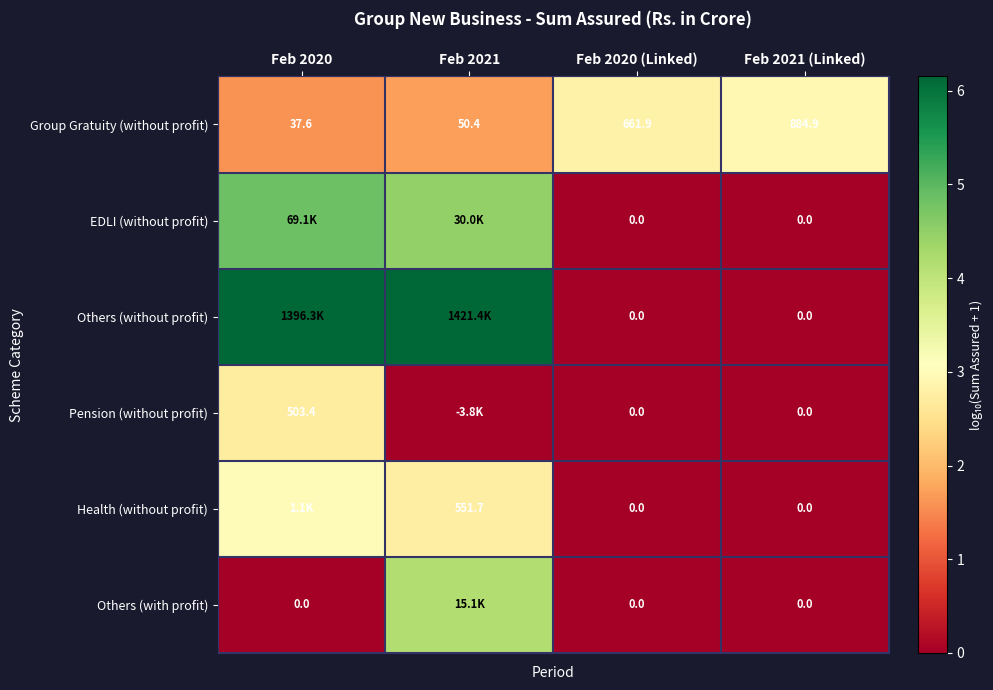

List the labels in order of Health (without profit) value, largest first.

Feb 2020, Feb 2021, Feb 2020 (Linked), Feb 2021 (Linked)